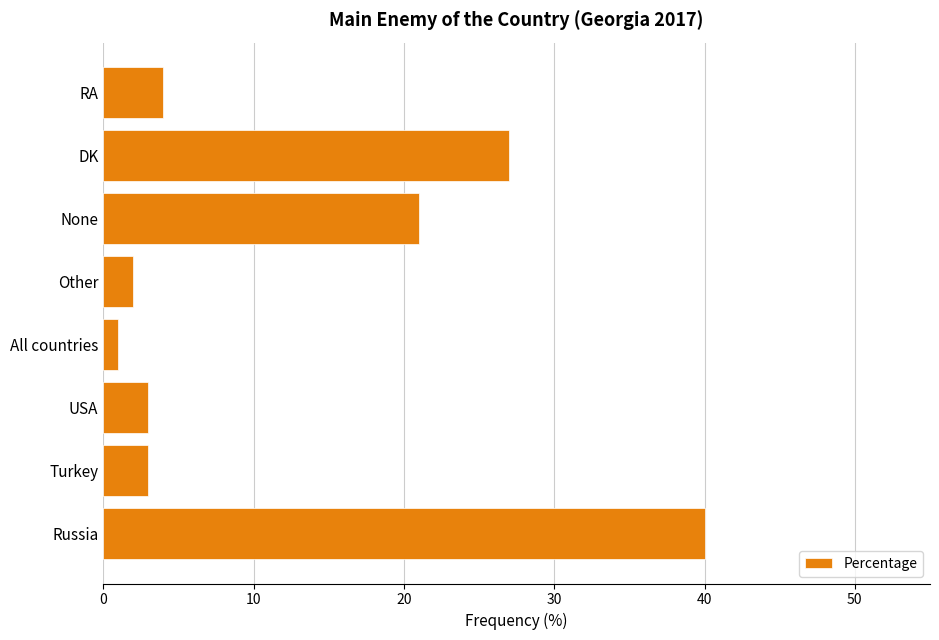

How many bars are there in total?

8